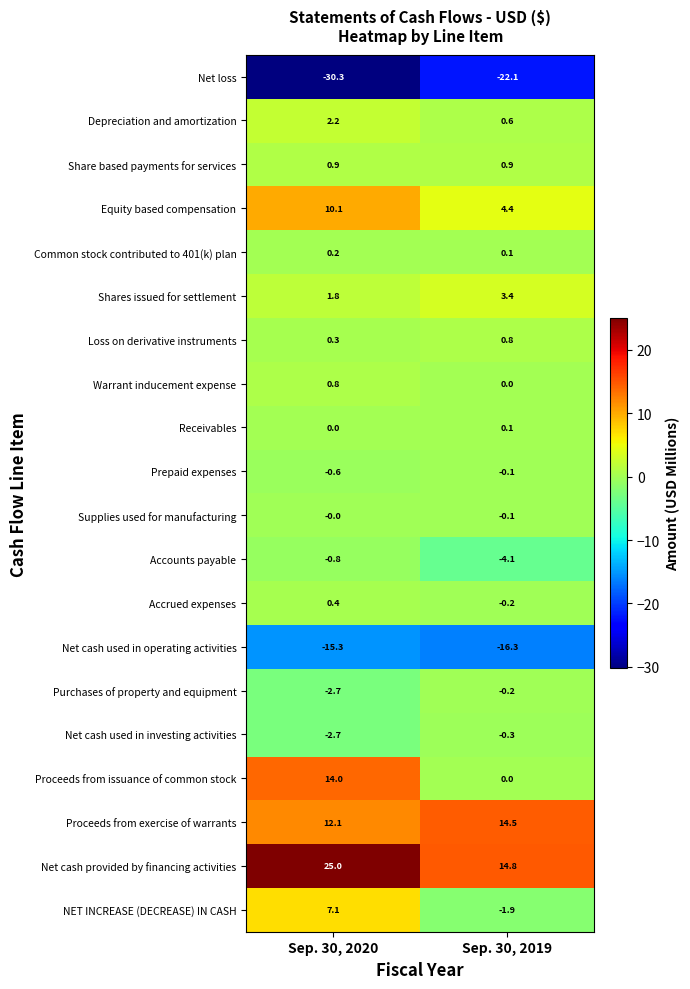

At which category is the sum across all series the highest?

Sep. 30, 2020